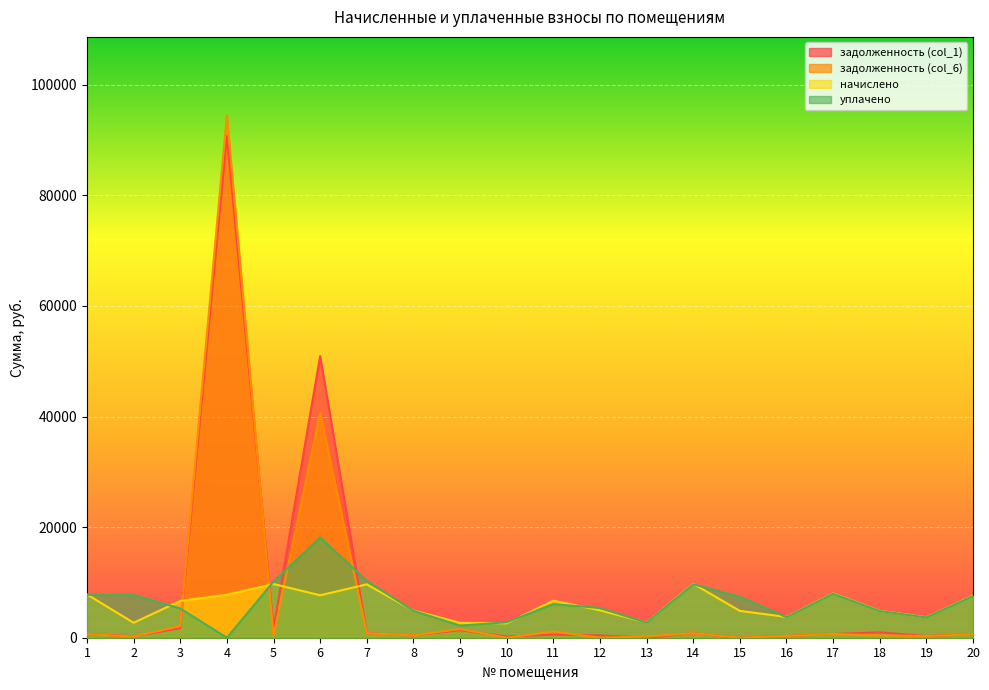

List the series in order of their peak value, highest first.

задолженность (col_6), задолженность (col_1), уплачено, начислено